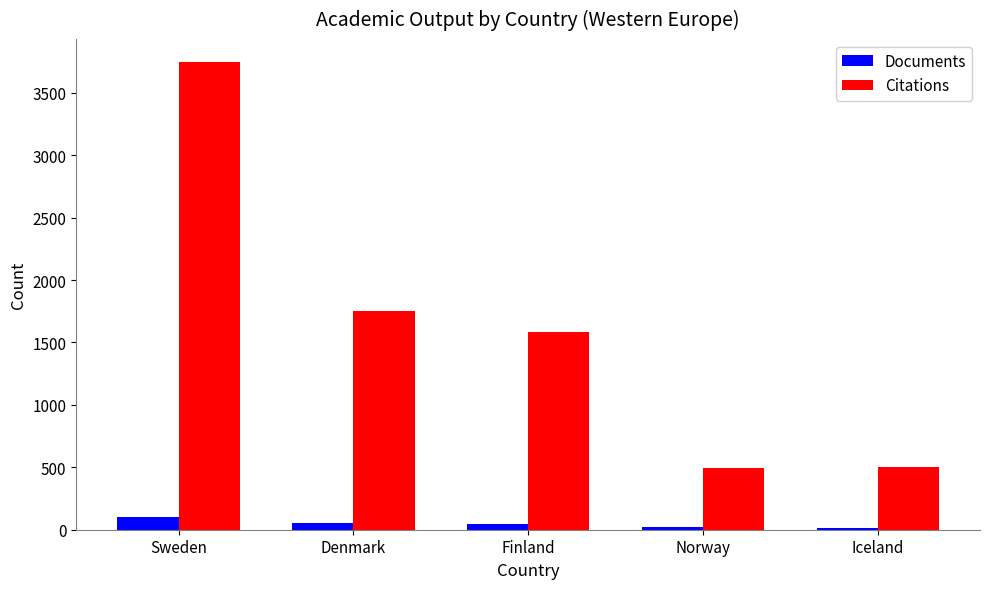

What position from the right is Sweden?

5